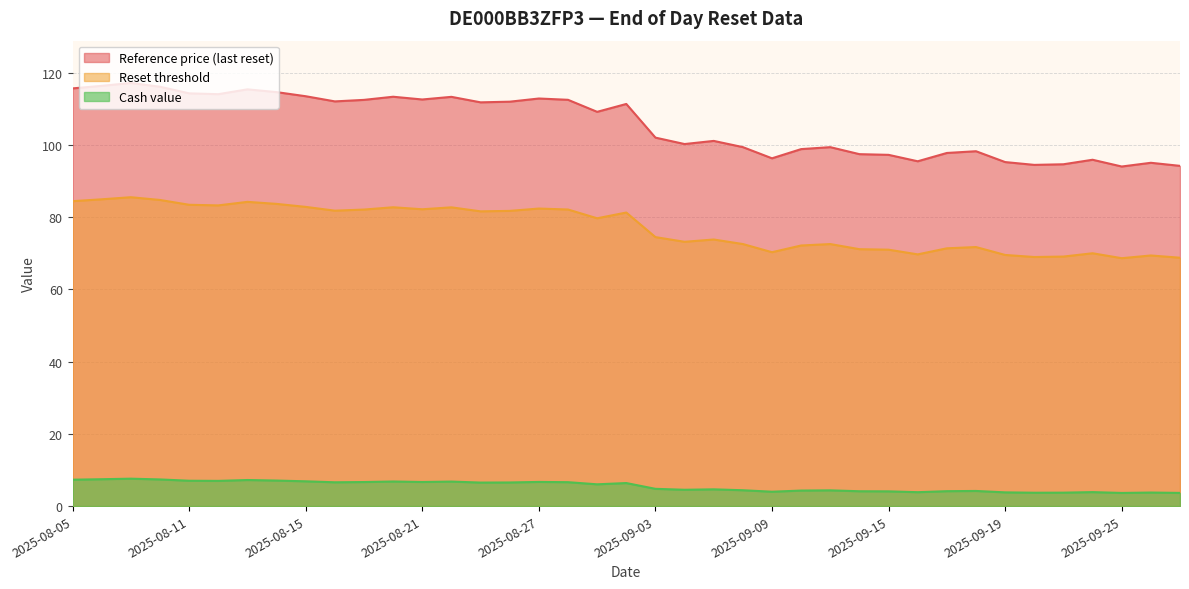

At which category is the sum across all series the highest?

2025-08-07